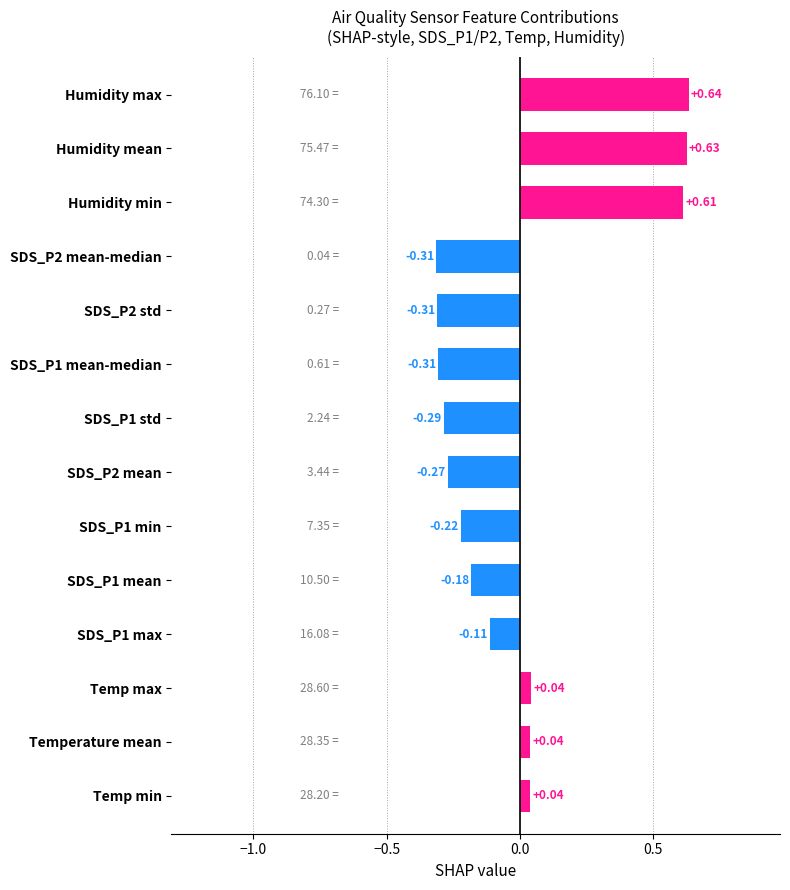

At which category does the chart reach its peak across all series?

Humidity max